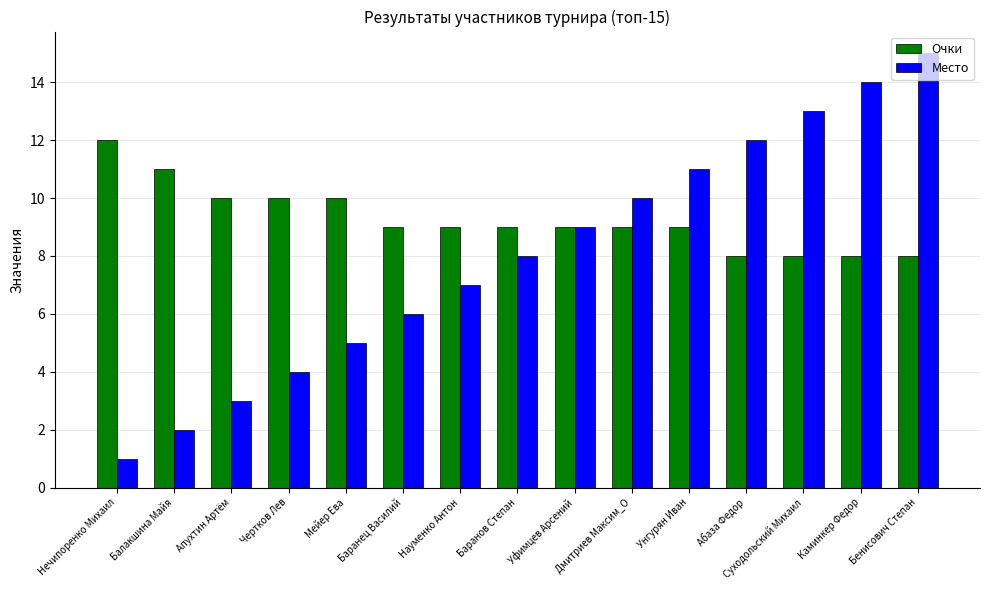

How many bars are there in total?

30